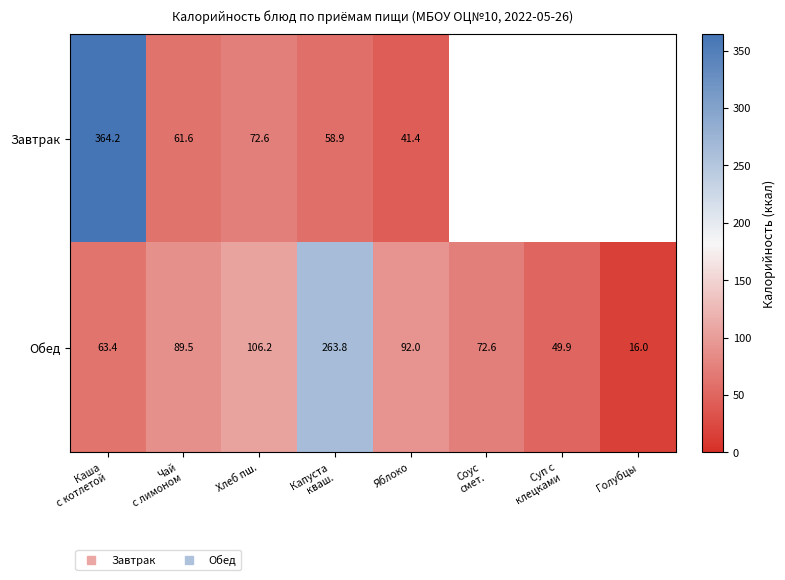

Is the value of Завтрак at Капуста кваш. greater than the value of Обед at Чай с лимоном?

No